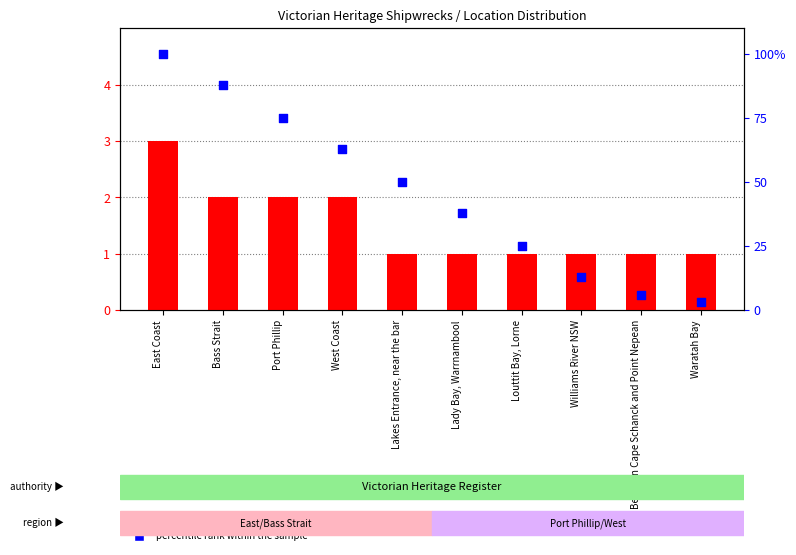

Which series reaches the maximum Y coordinate?

percentile rank within the sample